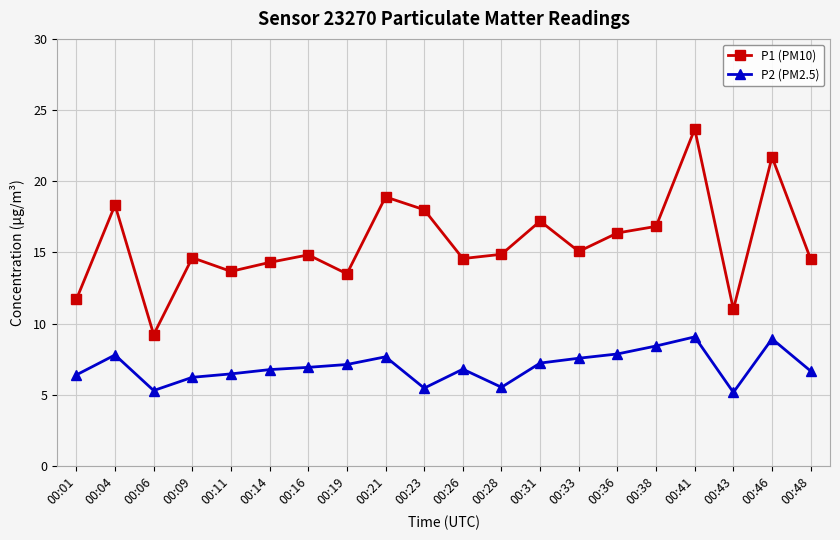

True or false: P2 (PM2.5) and P1 (PM10) cross at least once.

False